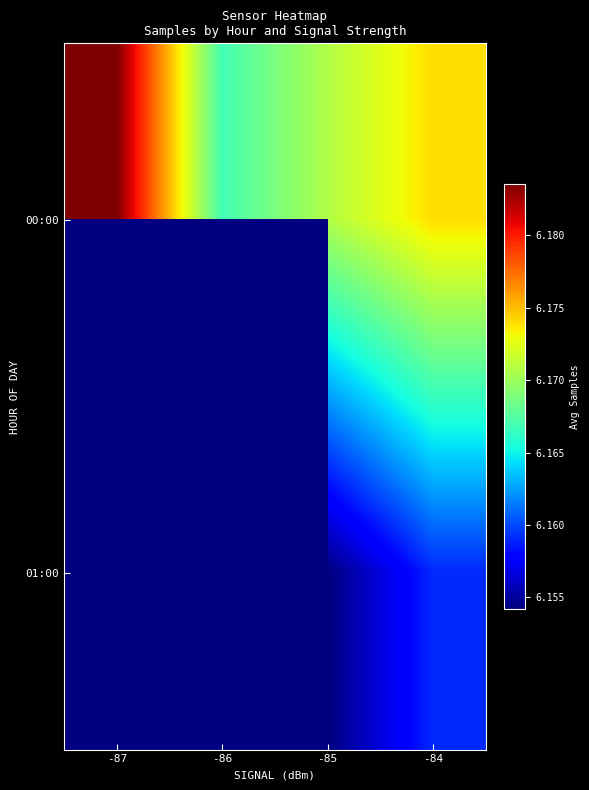

How many data points does each series have?

4